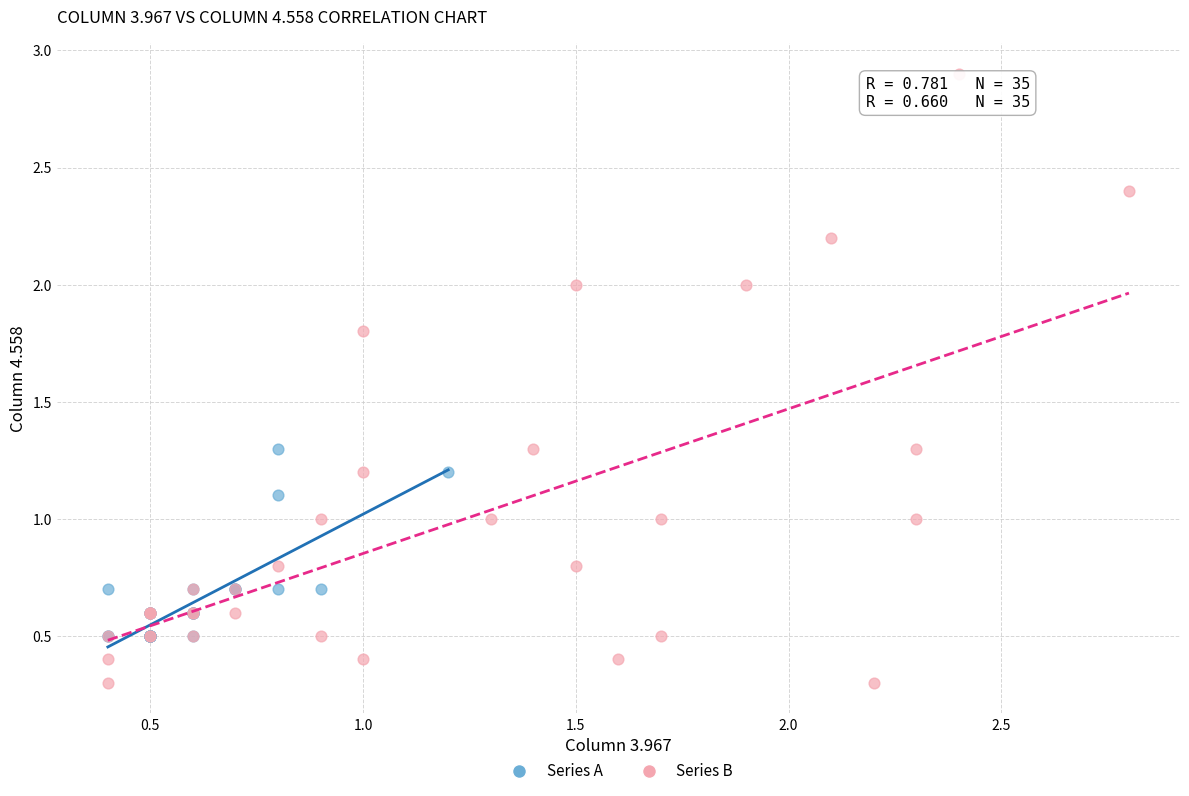

Which series reaches the maximum Y coordinate?

Series B